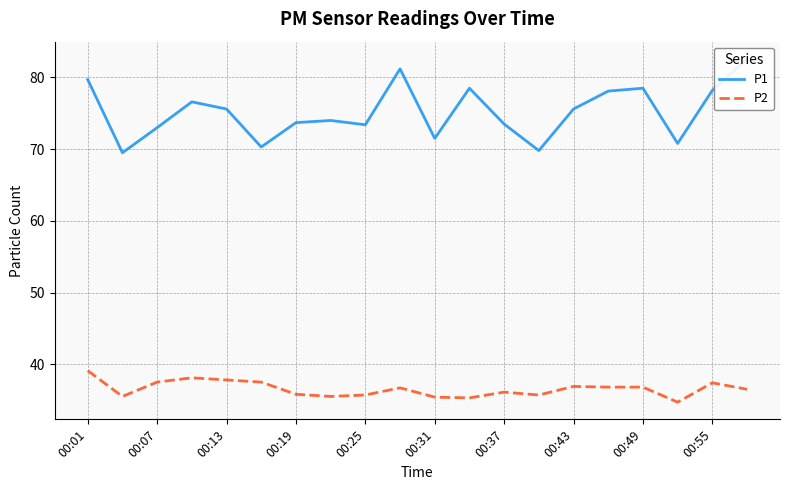

True or false: P1 has more than 1 points higher than both neighbors.

True